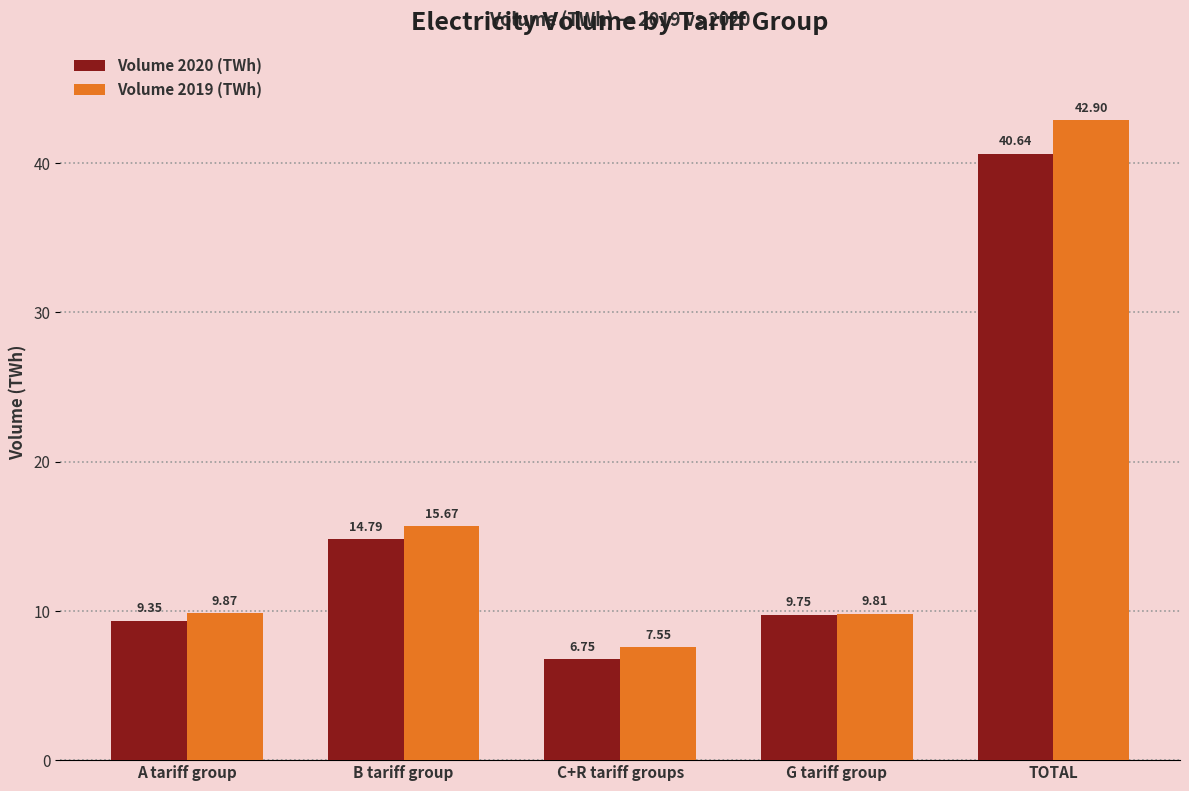

What is the label of the 3rd bar from the right?

C+R tariff groups